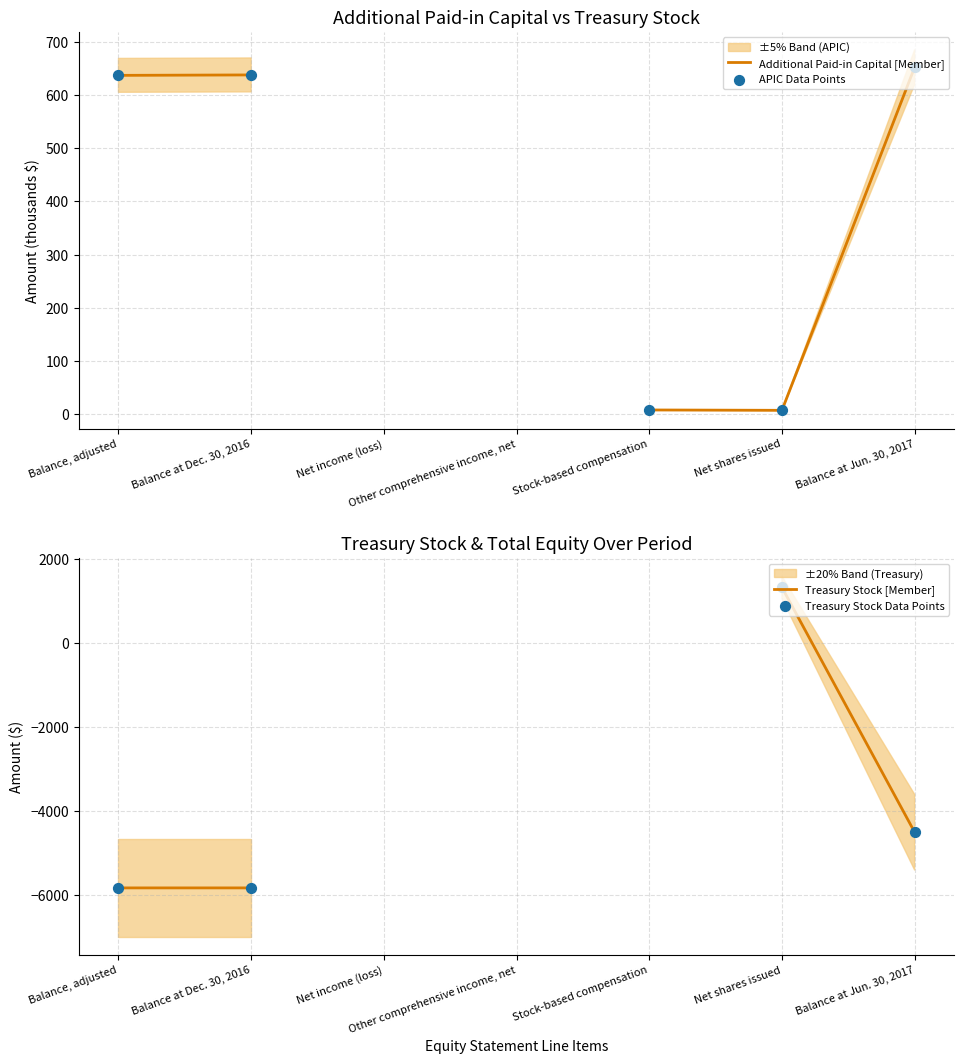

At how many categories does at least one series exceed -3514?

5